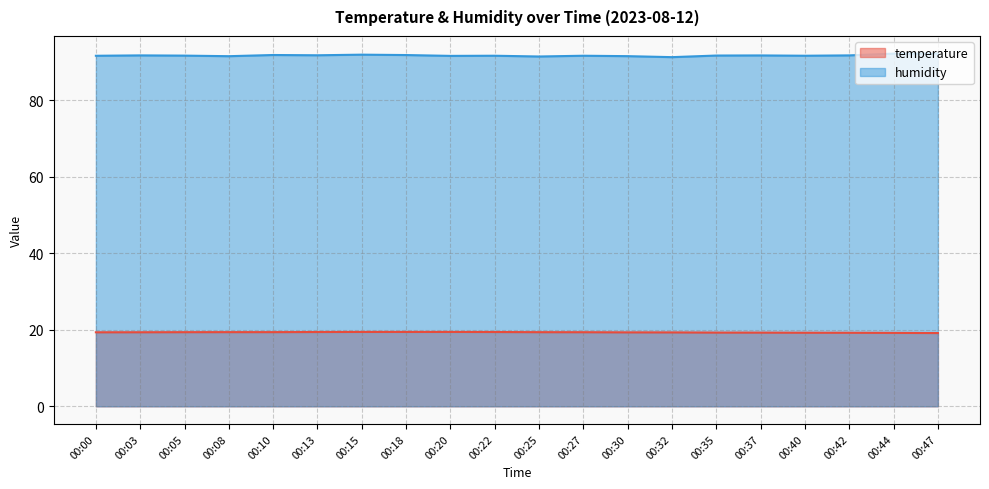

How many categories are shown in the chart?

20